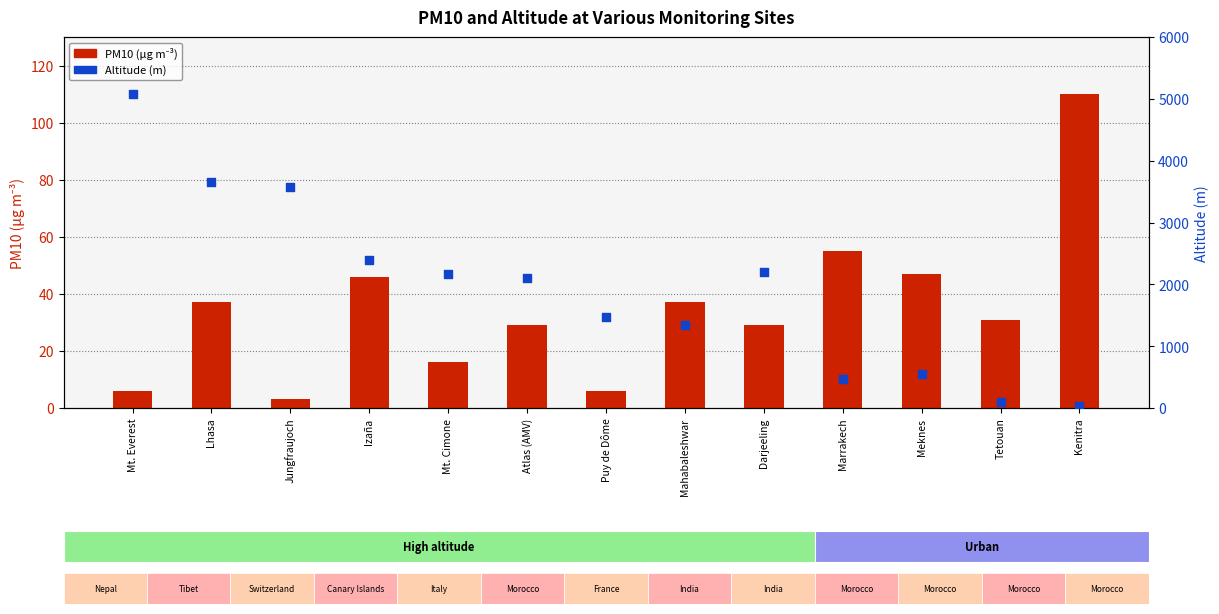

Which series reaches the minimum Y coordinate?

PM10 (µg m⁻³)